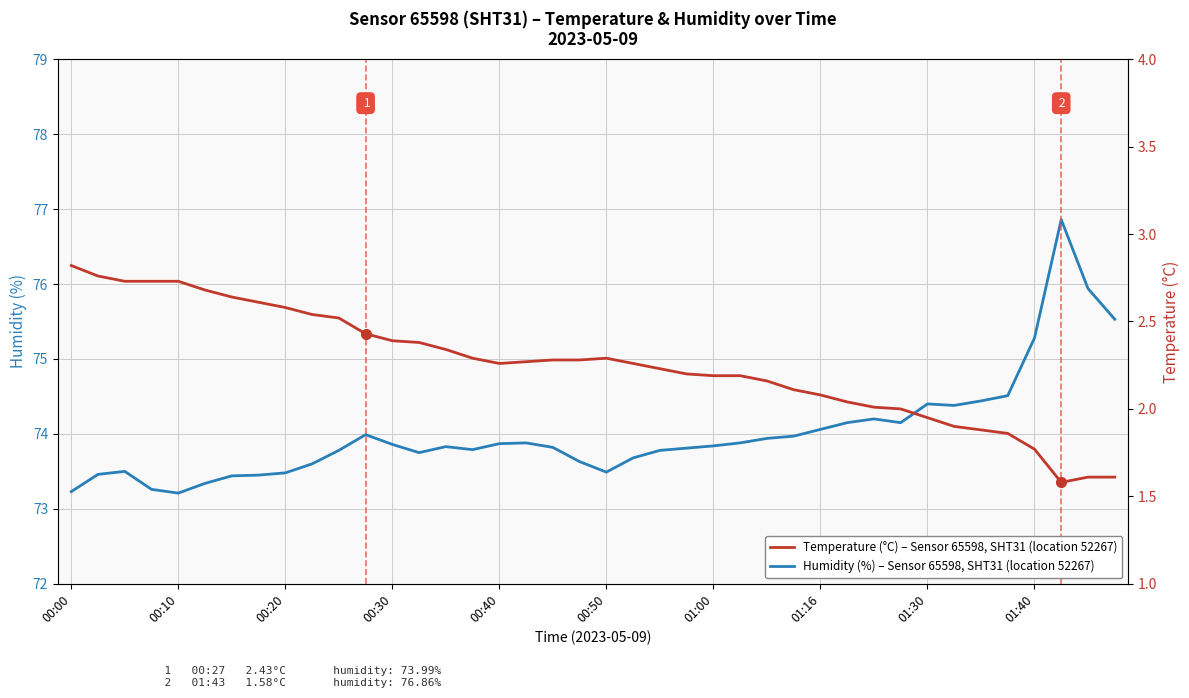

What is the difference between the second highest and second lowest values in the Humidity (%) – Sensor 65598, SHT31 series?

2.7